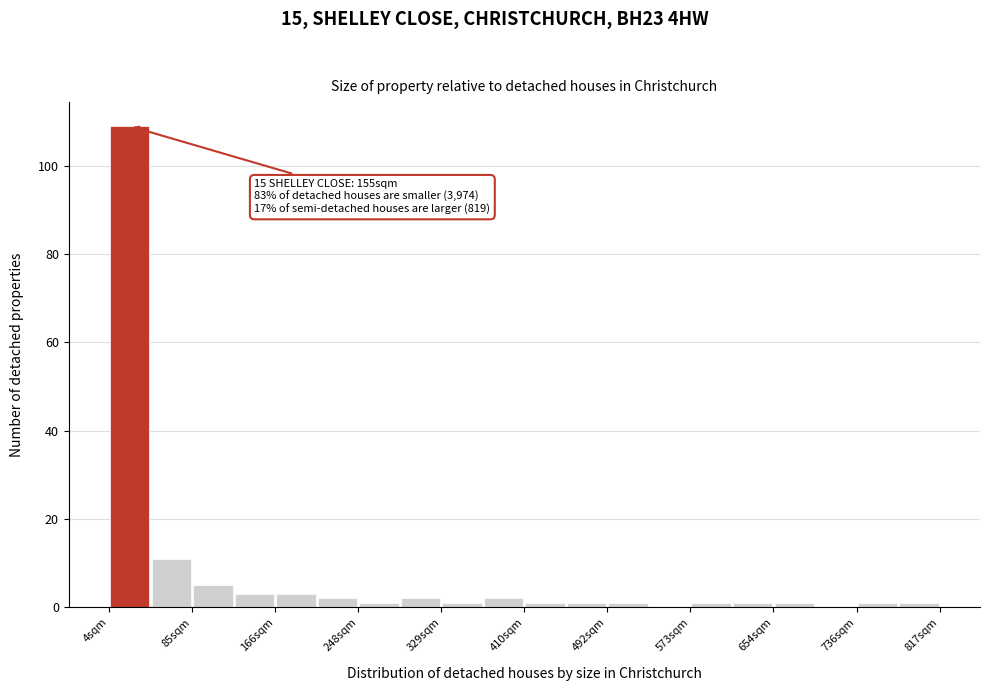

Over which range of the x-axis is the bar tallest?

0 to 40